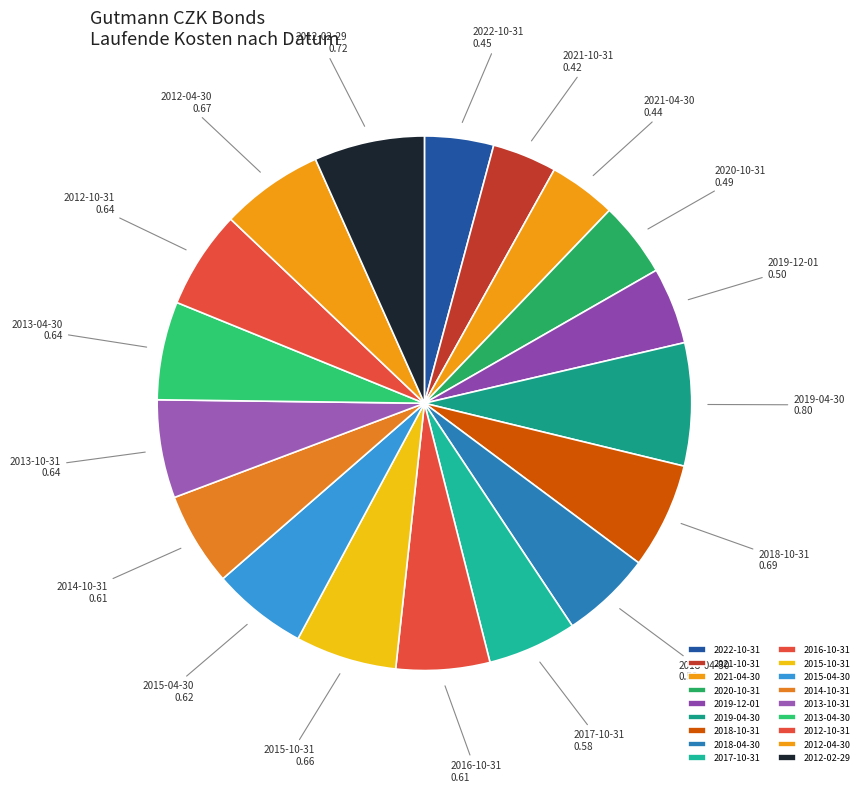

Is there any slice that represents more than half of the pie?

No